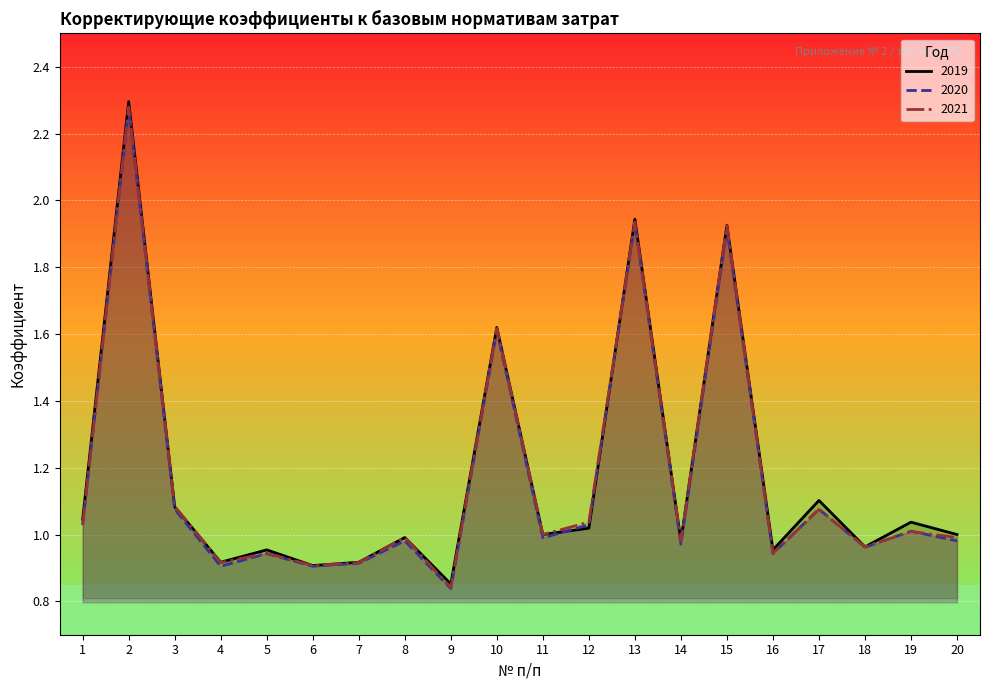

True or false: 2021 and 2019 cross at least once.

True